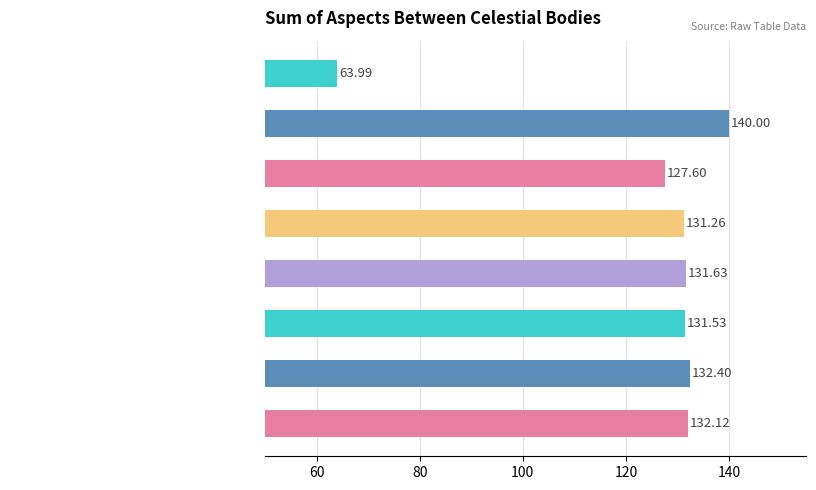

What is the sum of all values?

990.5